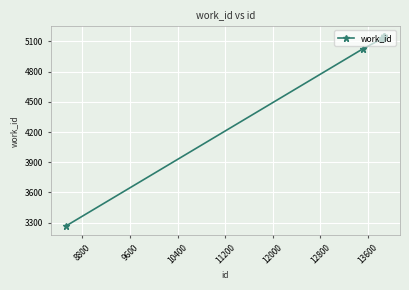

What is the smallest value displayed?

3270